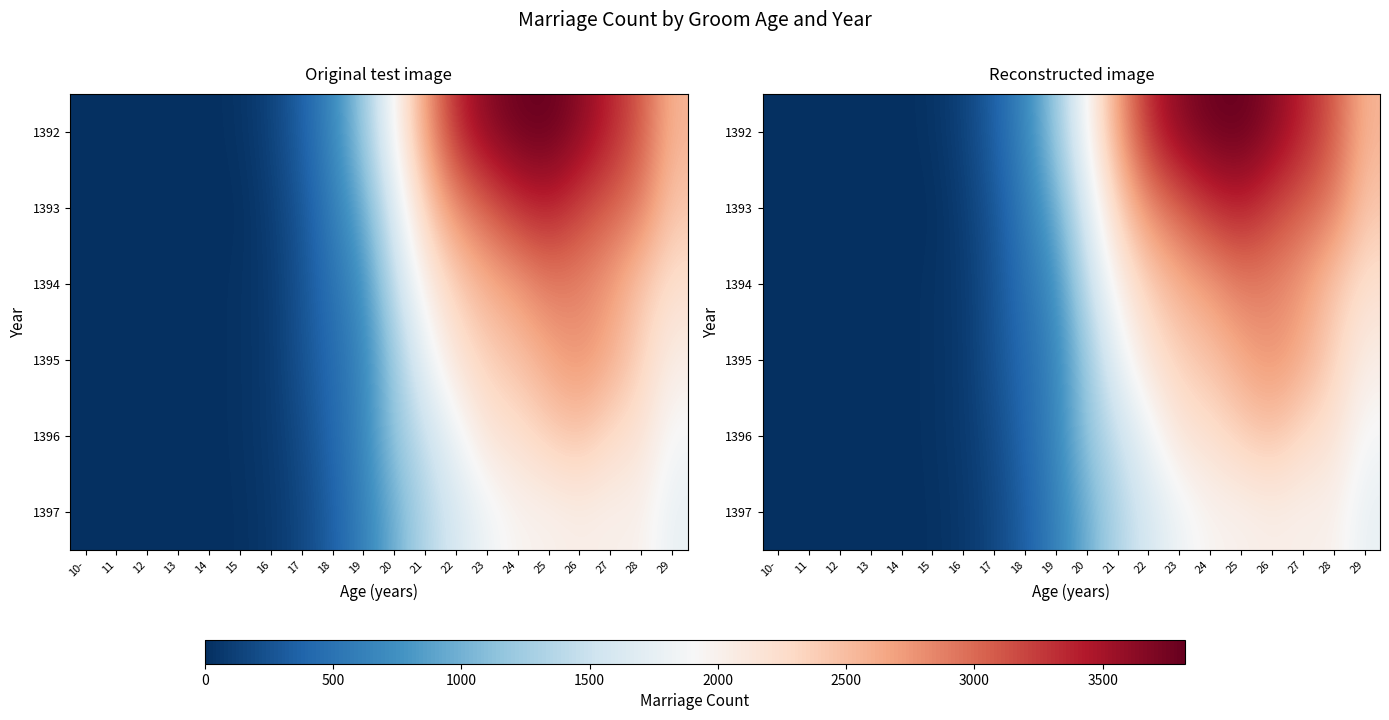

What is the average value of the 1395 series?

1192